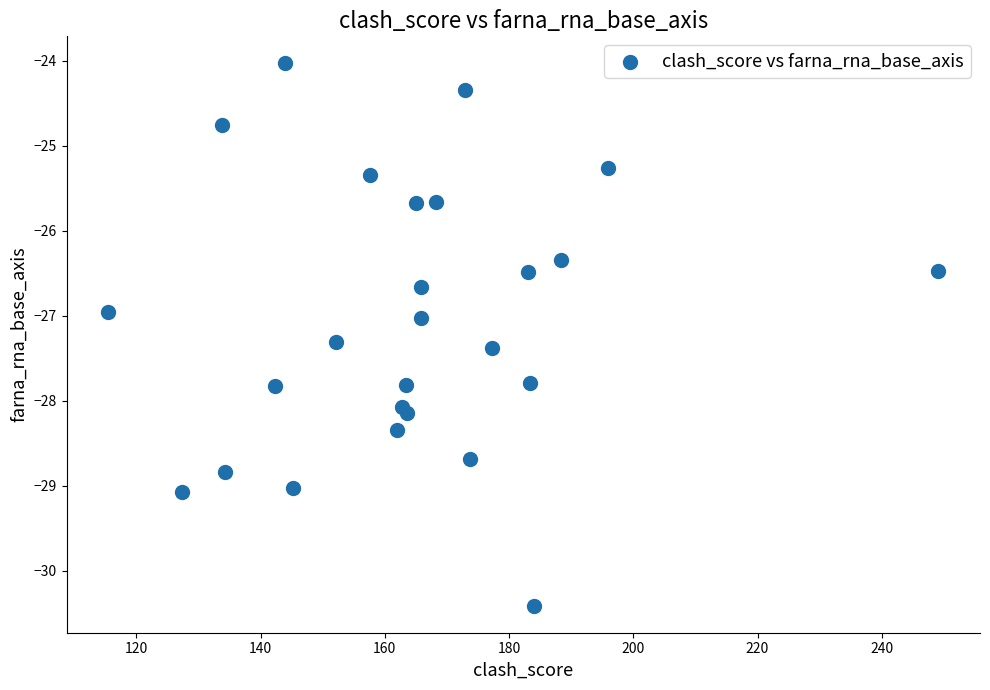

What is the range of X values (max minus min)?

133.7